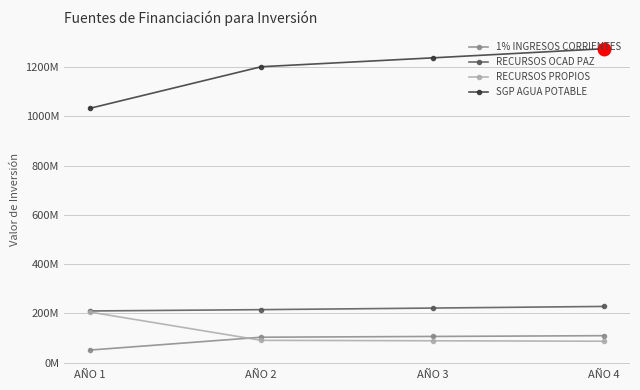

Which category has the lowest value across all series?

AÑO 1